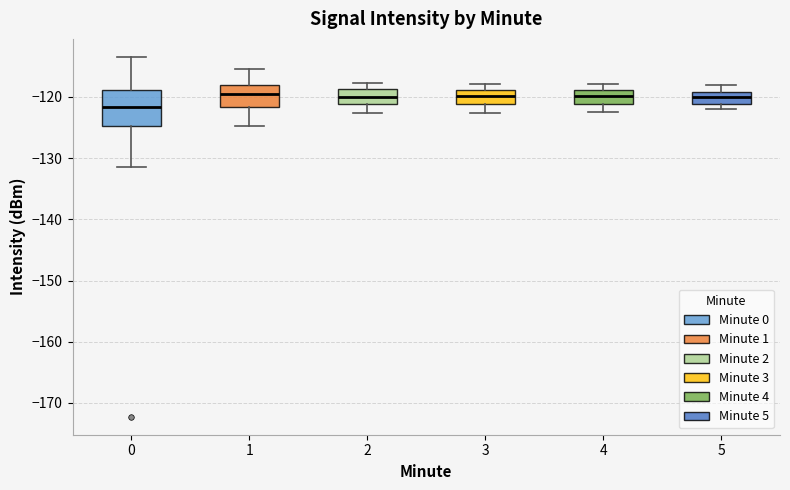

Reading left to right, transcribe this box plot: for each box, give where its median line is, the range the box spans, and where its two whiskers end, as read against the y-axis. The values are not printed on the chart, so give them approximately, as read against the axis.

0: median -122, box -125 to -119, whiskers -131 to -113
1: median -120, box -122 to -118, whiskers -125 to -115
2: median -120, box -121 to -119, whiskers -123 to -118
3: median -120, box -121 to -119, whiskers -123 to -118
4: median -120, box -121 to -119, whiskers -122 to -118
5: median -120, box -121 to -119, whiskers -122 to -118